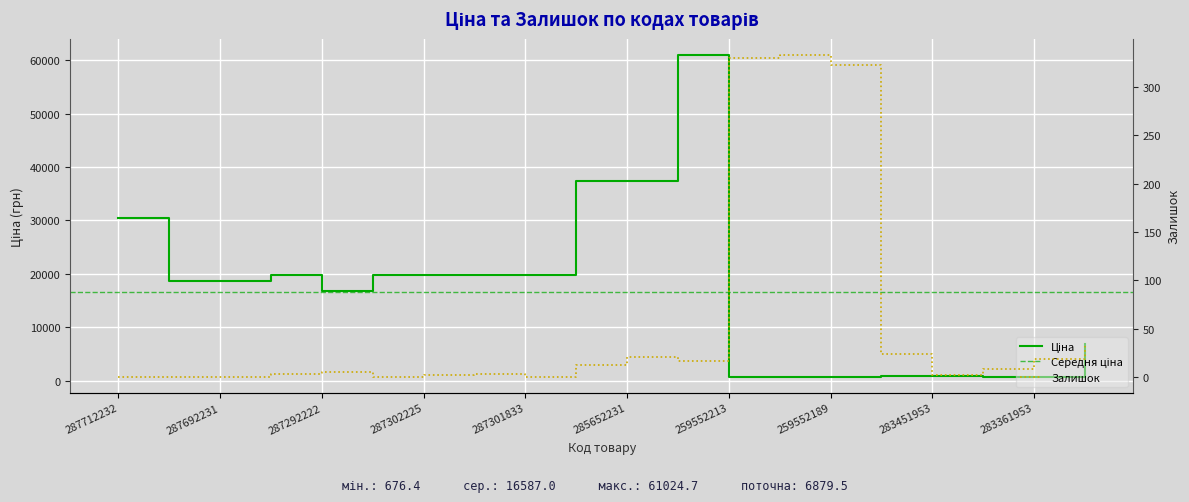

Which series has the largest range (max minus min)?

Ціна